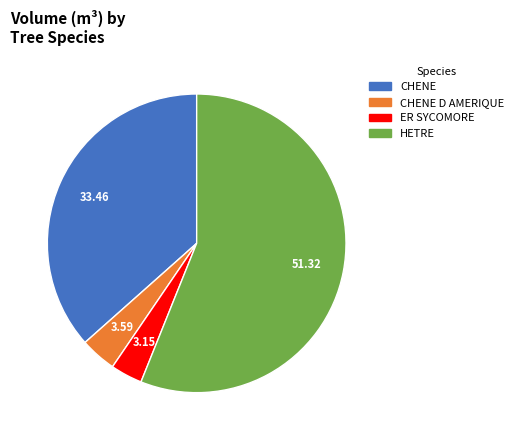

Which slice is the largest?

HETRE